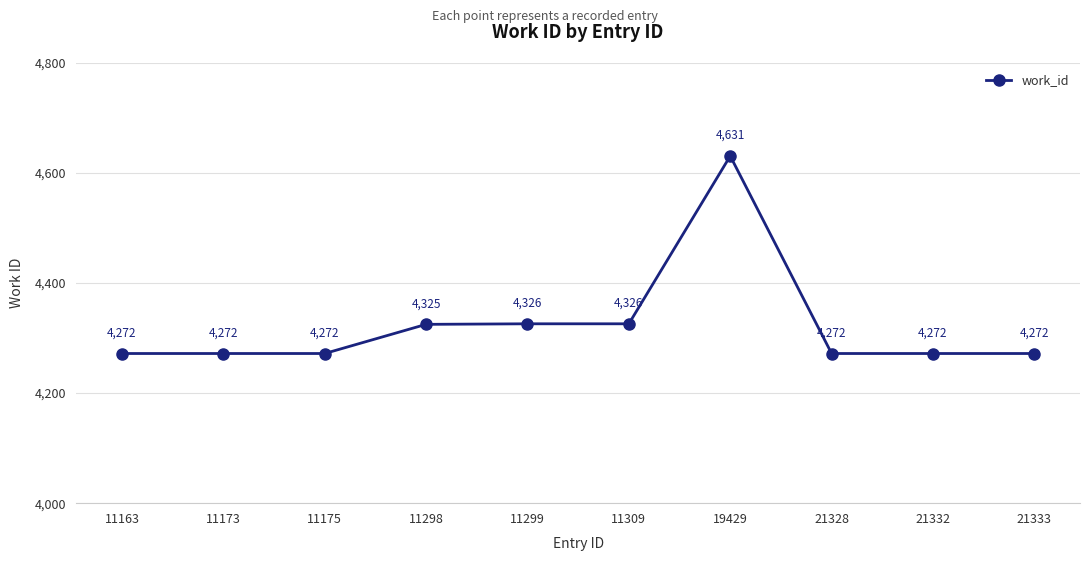

Reading right to left, transcribe all the data shown in this chart.

4272	4272	4272	4631	4326	4326	4325	4272	4272	4272